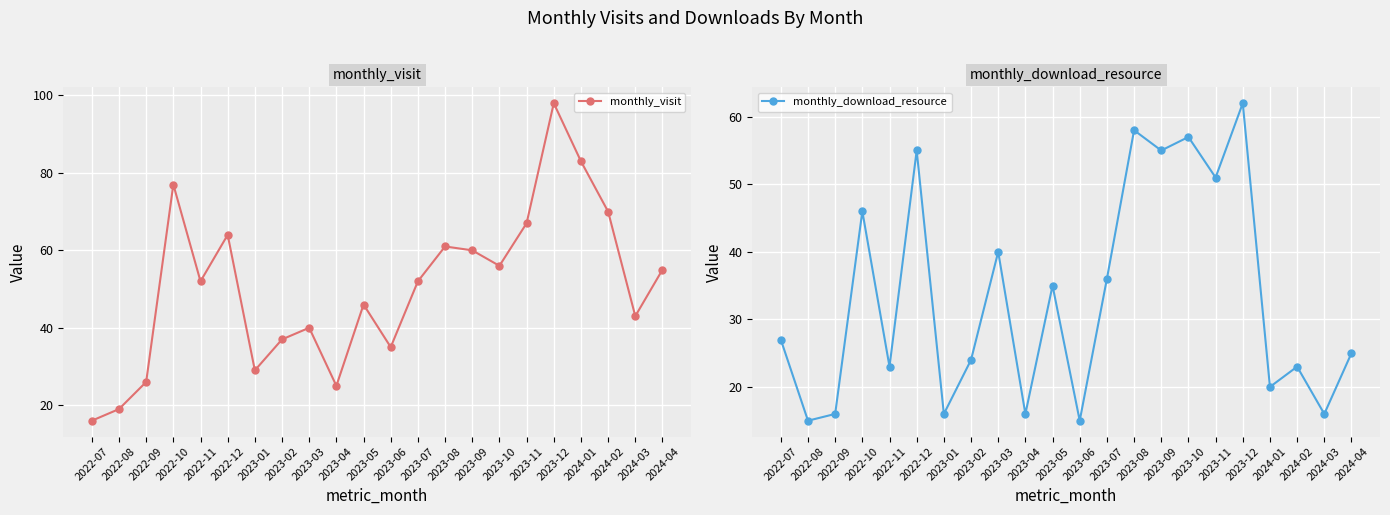

True or false: monthly_visit has a value of 55 at 2024-04.

True